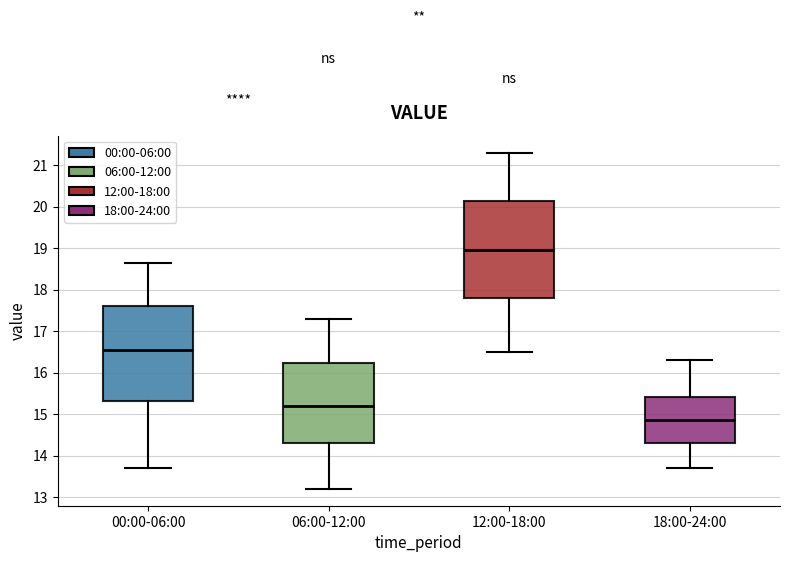

Reading left to right, read every box against the y-axis: the position of its median line, the range the box covers, and the ends of its whiskers. The values are not printed on the chart, so give them approximately, as read against the axis.

00:00-06:00: median 16.5, box 15.3 to 17.6, whiskers 13.7 to 18.6
06:00-12:00: median 15.2, box 14.3 to 16.2, whiskers 13.2 to 17.3
12:00-18:00: median 19.0, box 17.8 to 20.1, whiskers 16.5 to 21.3
18:00-24:00: median 14.9, box 14.3 to 15.4, whiskers 13.7 to 16.3